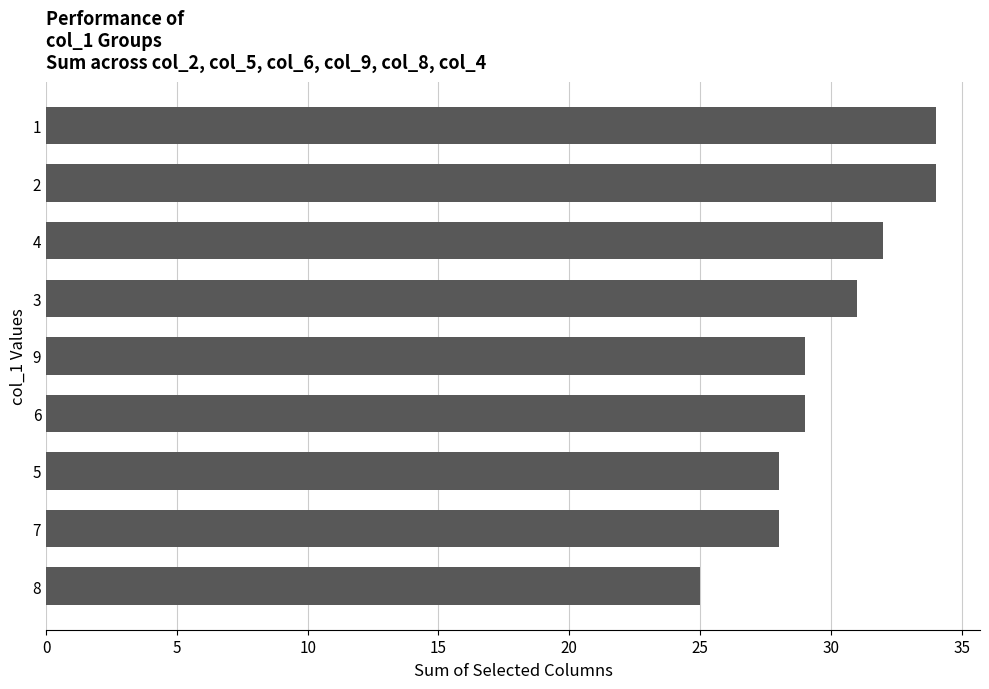

What is the greatest value displayed?

34